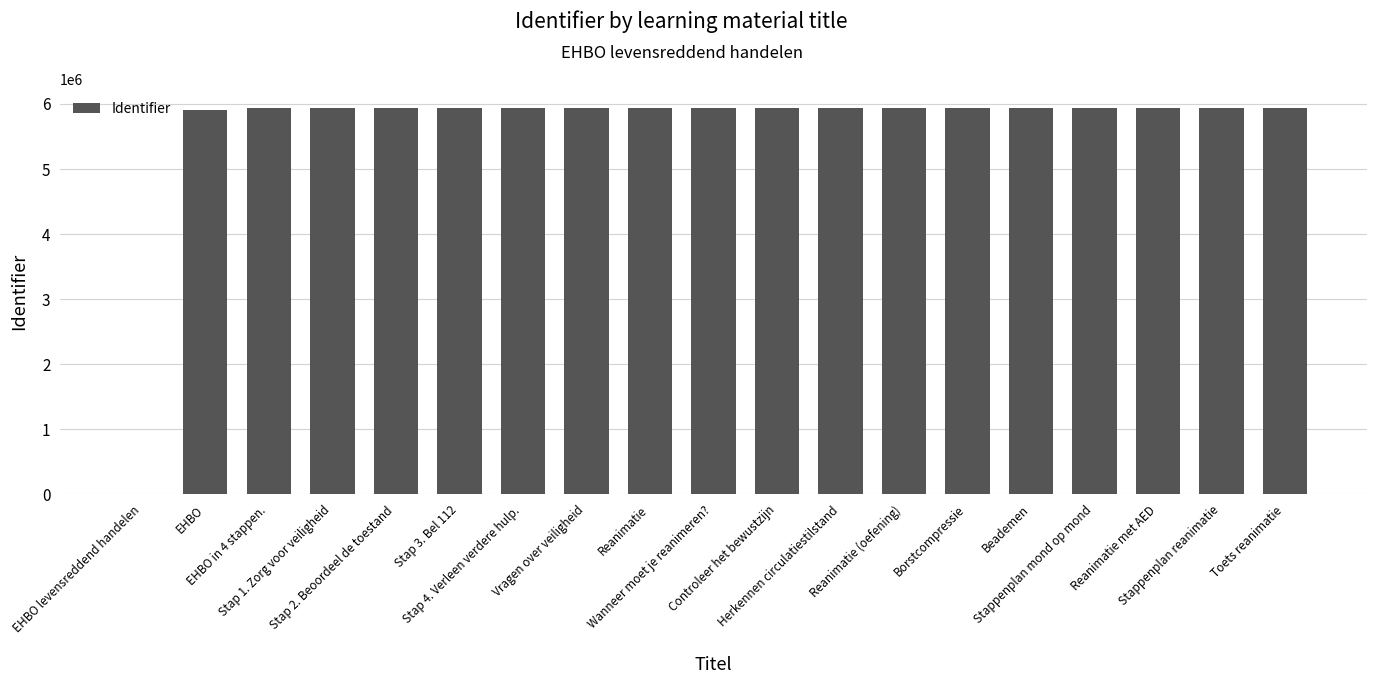

What is the sum of all values?

106747034